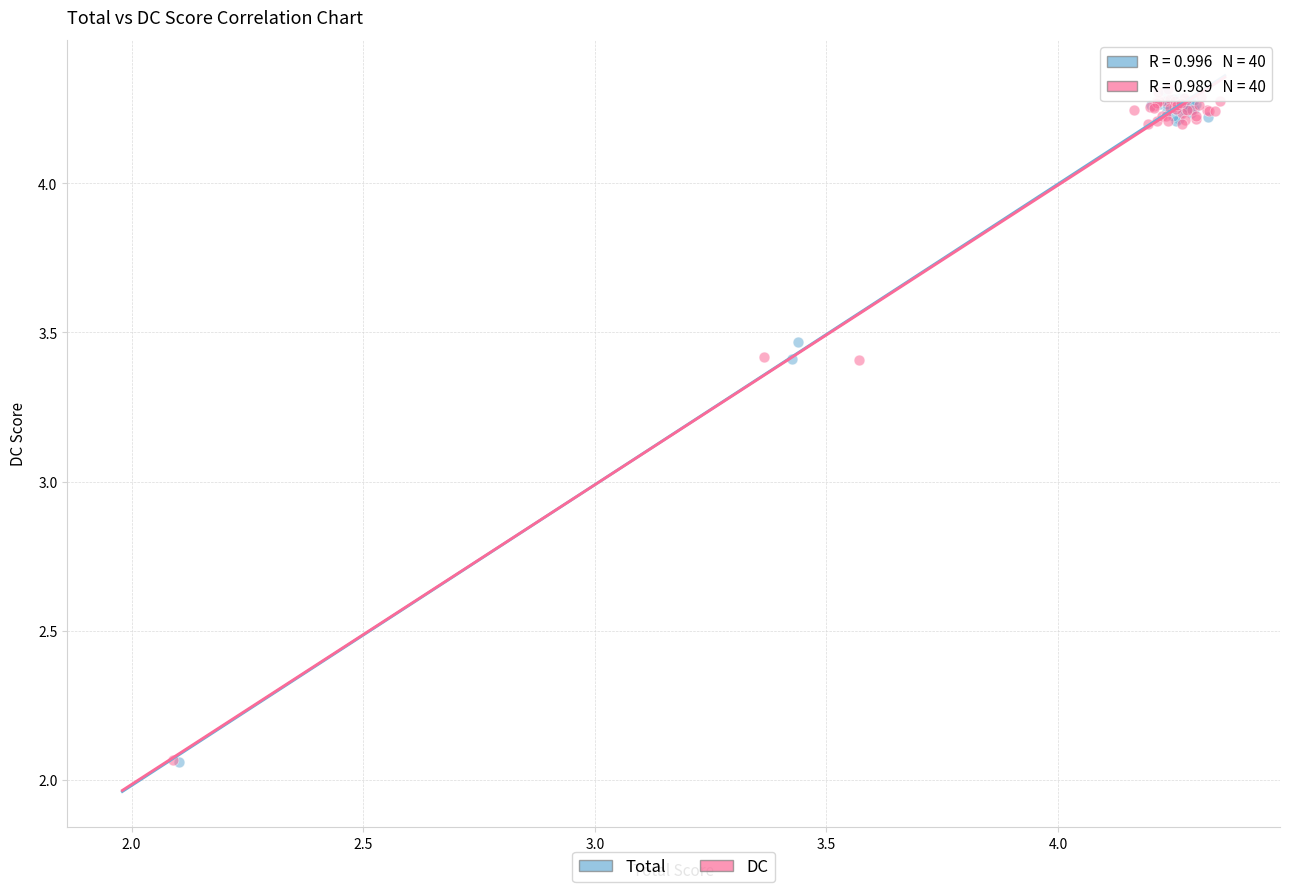

What are all the series names shown in the legend?

Total, DC